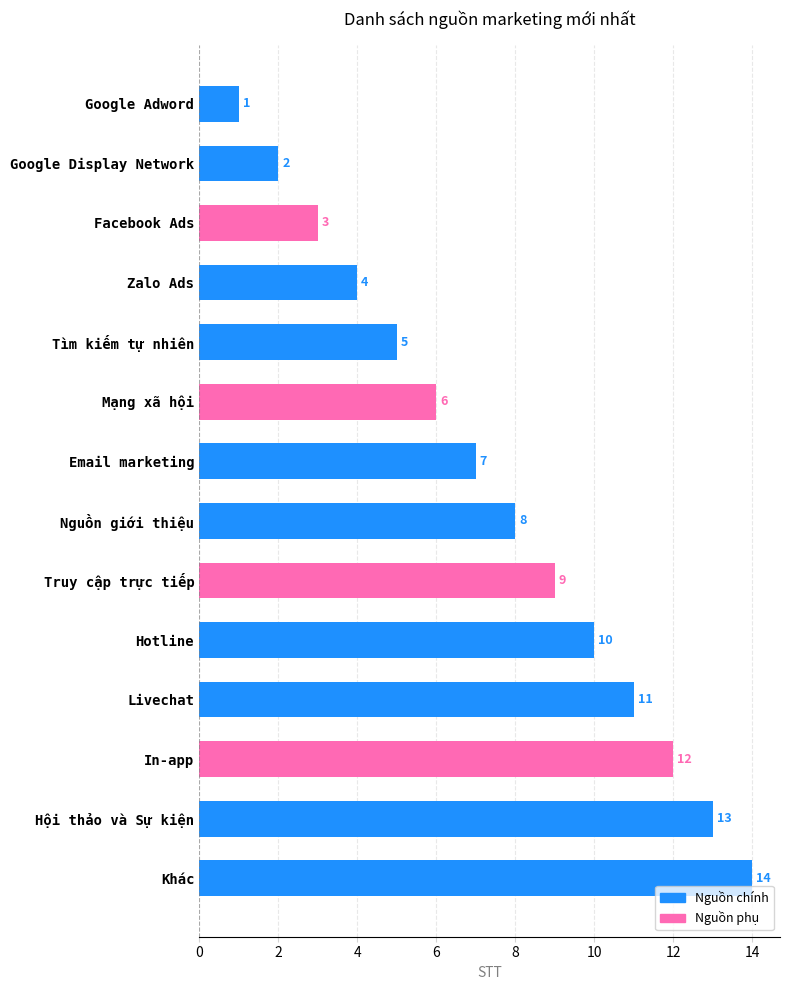

Approximately how many times larger is the value at Khác compared to Hotline?

1.4